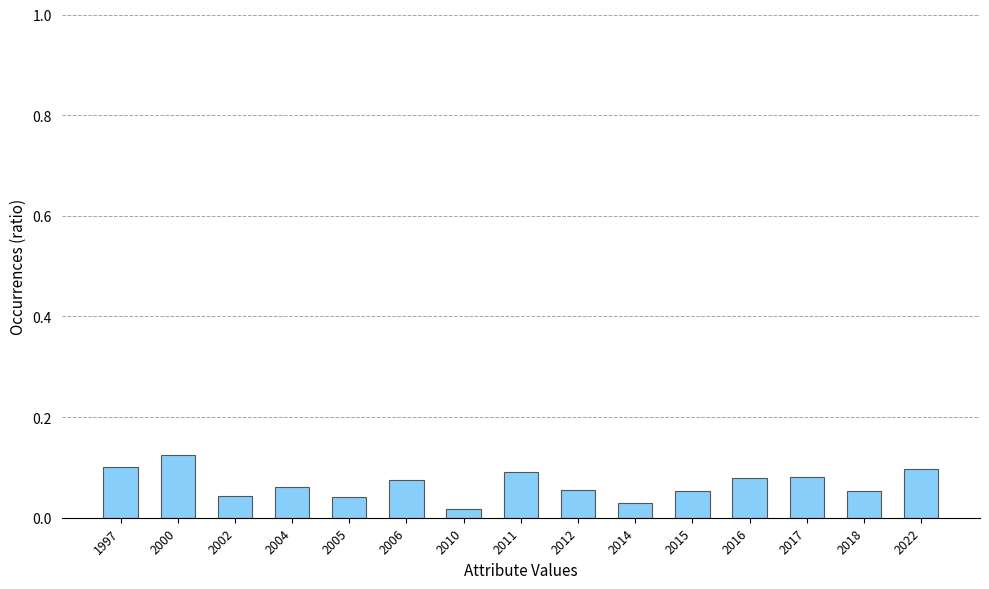

Which label corresponds to the largest value in the chart?

2000